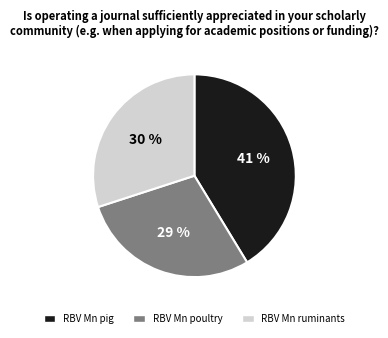

How many slices are in this pie chart?

3